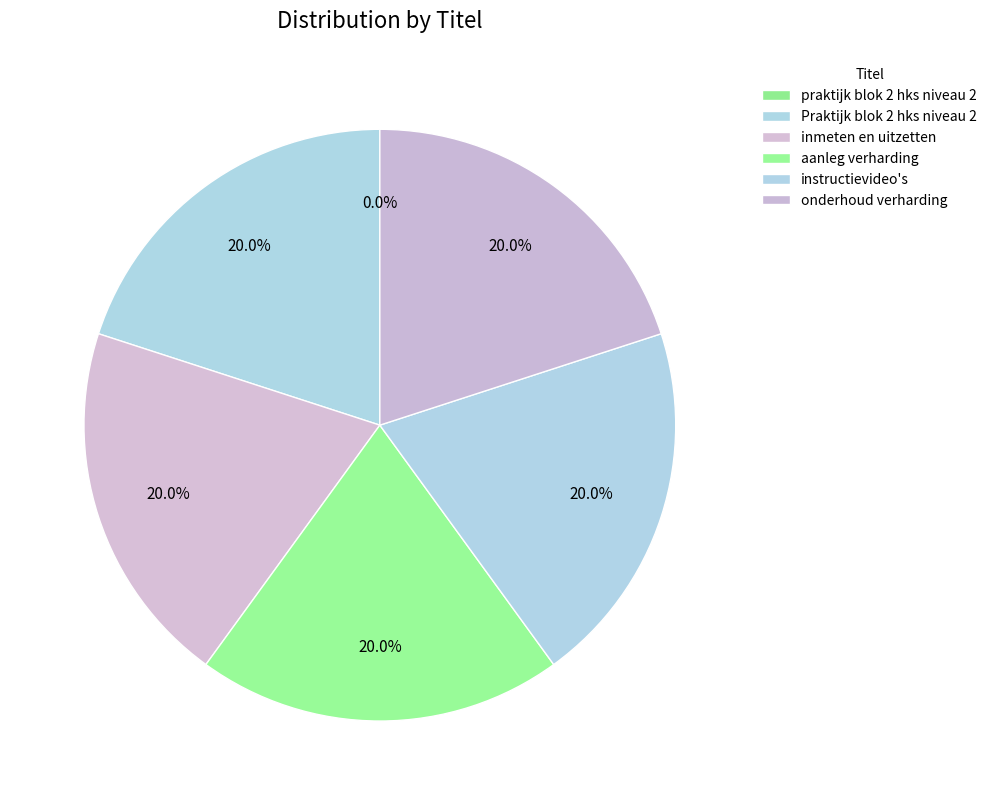

How many slices are in this pie chart?

6